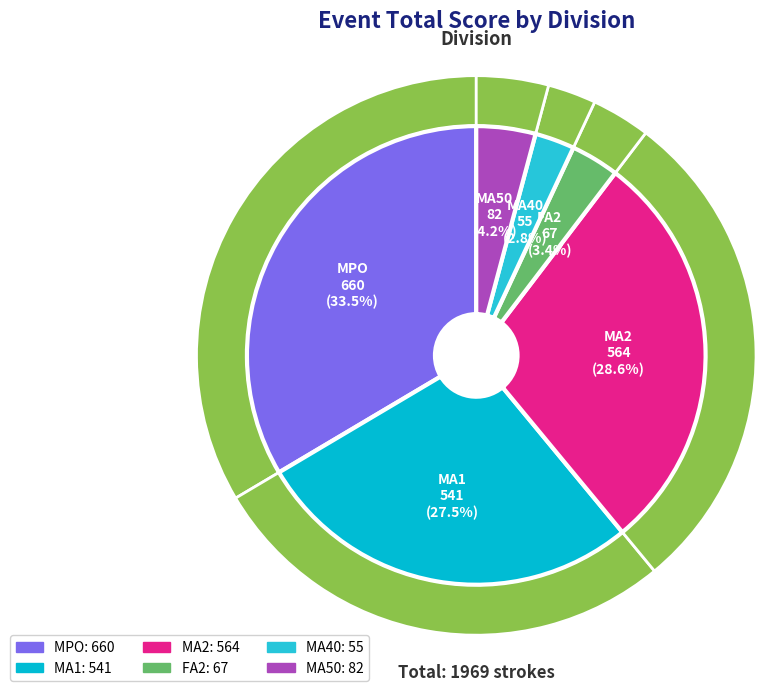

To the nearest percent, what is the difference between the largest and smallest slice percentages?

31%